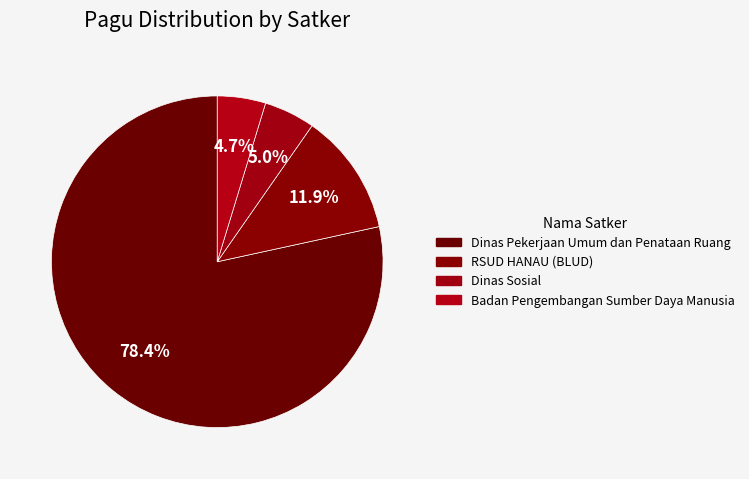

To the nearest percent, what is the difference between the largest and smallest slice percentages?

74%